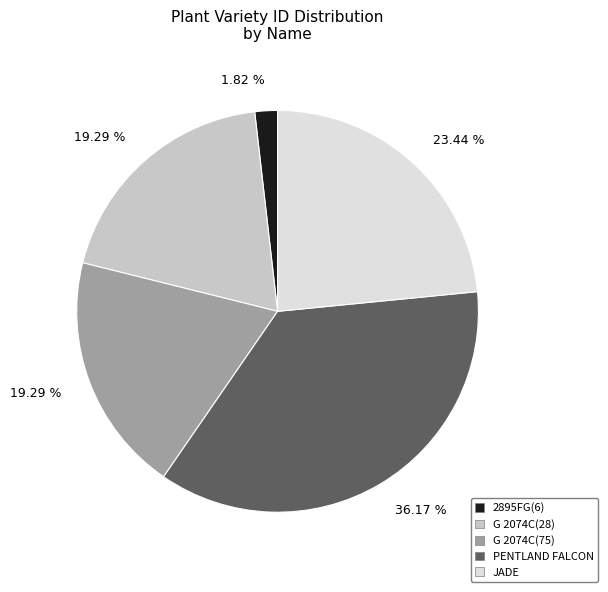

The G 2074C(28) slice represents 13% of the pie. True or false?

False